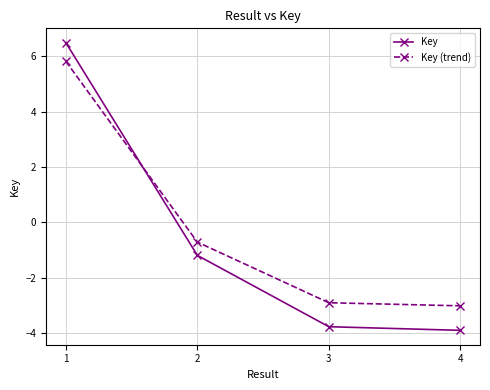

What is the total value across all series at 1?

12.3